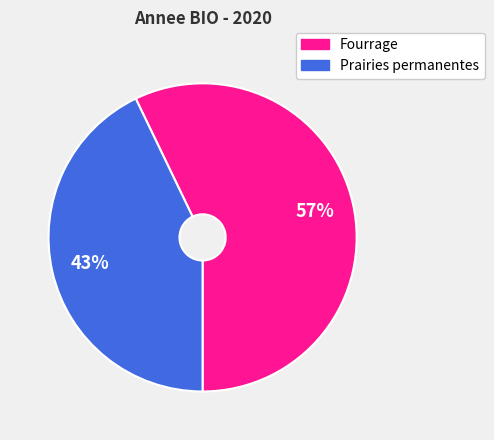

Which has a higher value, Prairies permanentes or Fourrage?

Fourrage